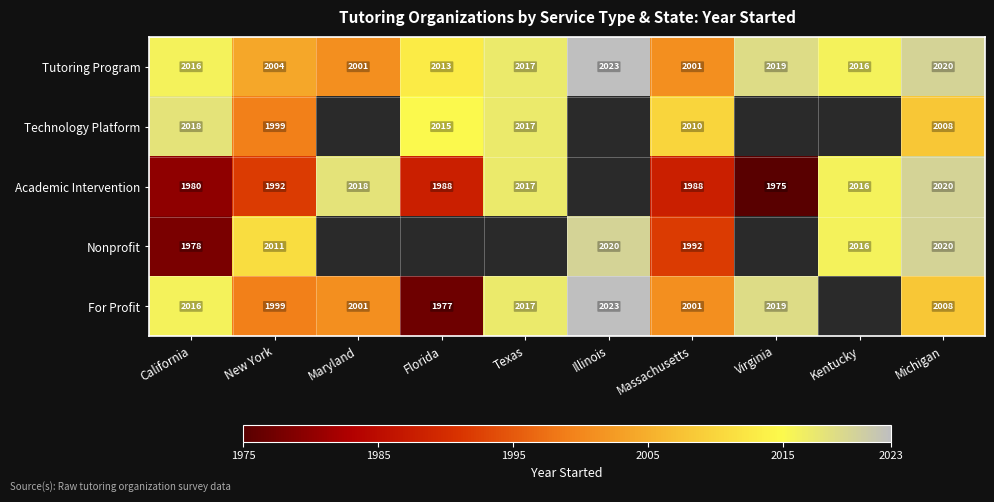

What is the spread (max minus min) of values at Michigan?

12